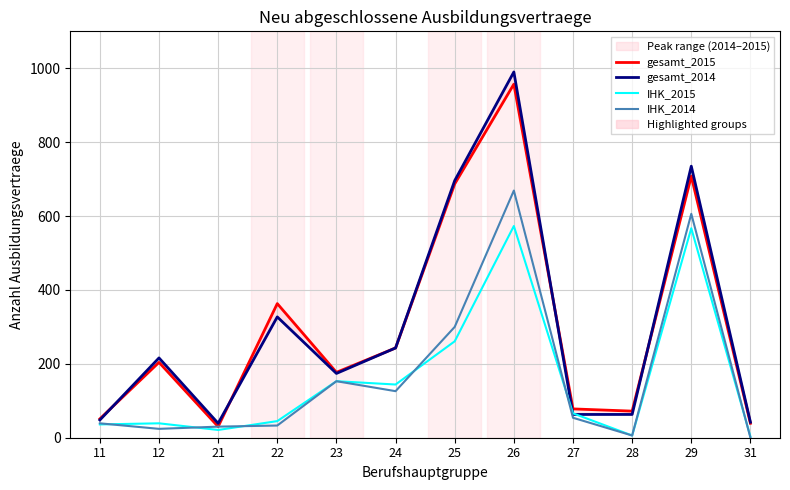

How many interior local peaks does the IHK_2014 series have?

3